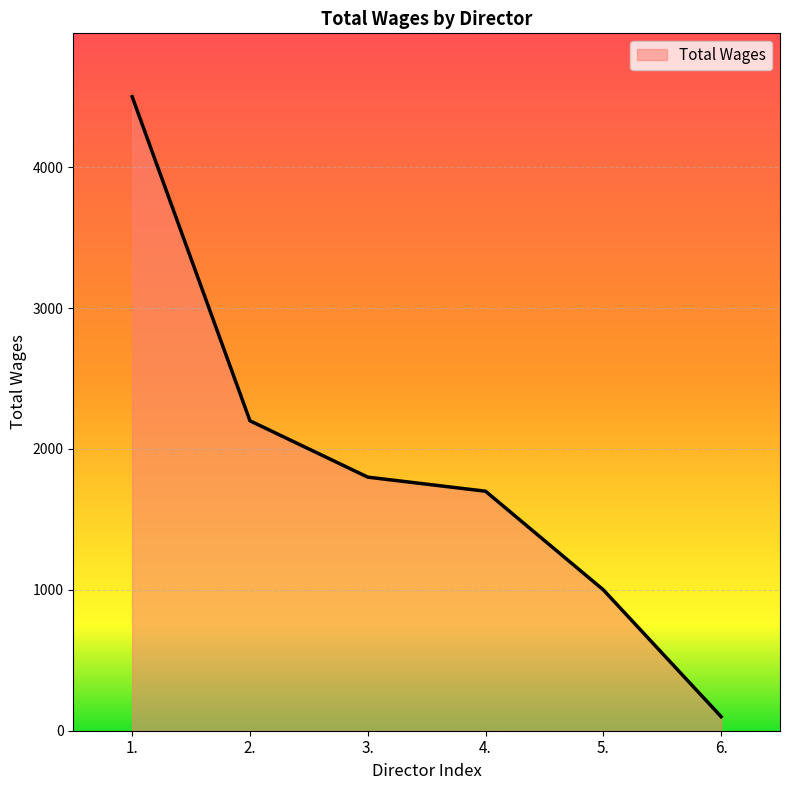

Which has a higher value, 3. or 6.?

3.